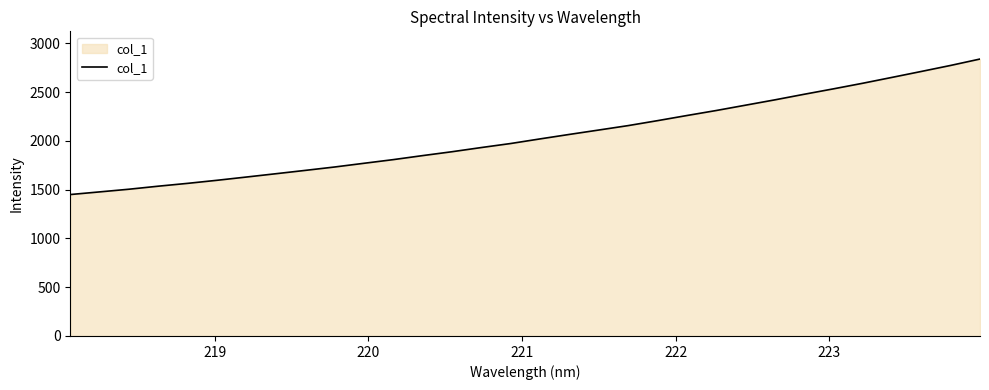

What is the maximum value shown in the chart?

2839.5